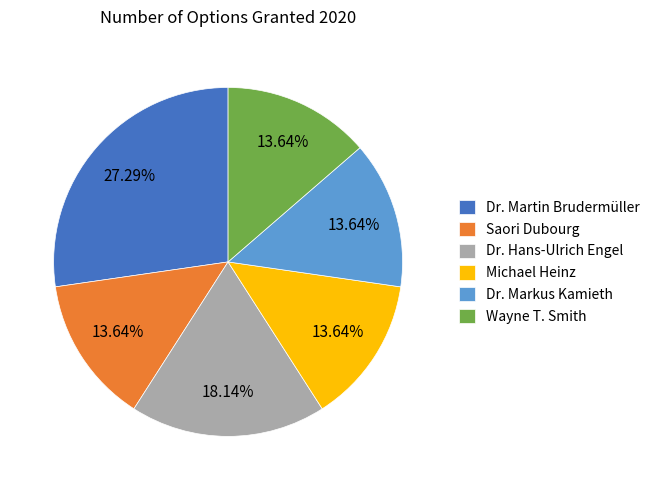

Count the number of slices in the pie.

6